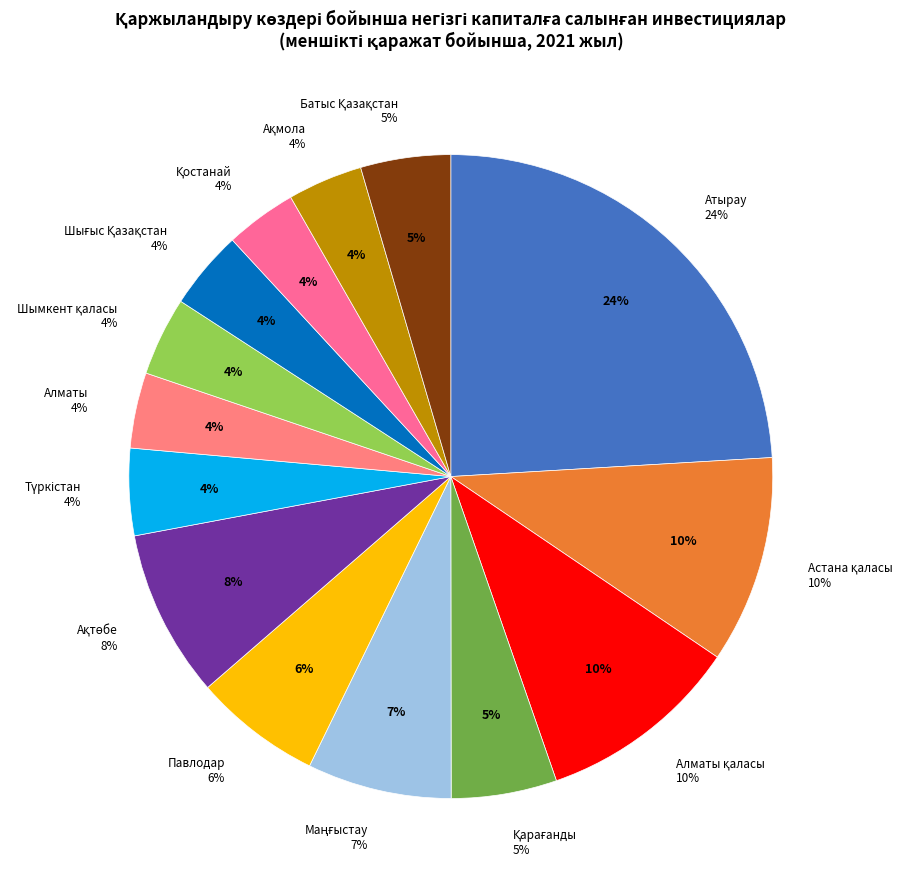

To the nearest percent, what percentage of the pie is Алматы?

4%